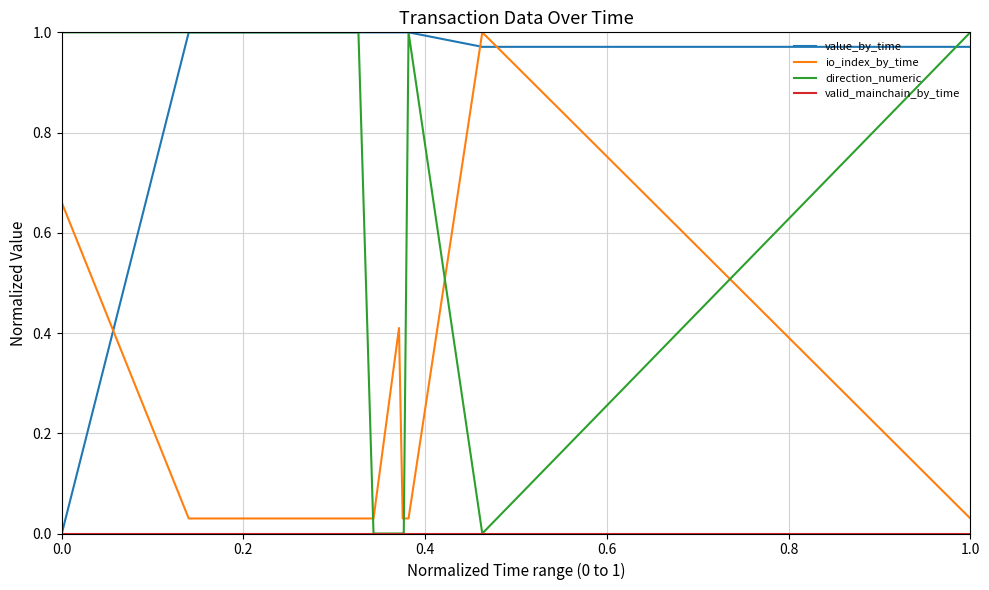

Which series has the largest total across all categories?

value_by_time